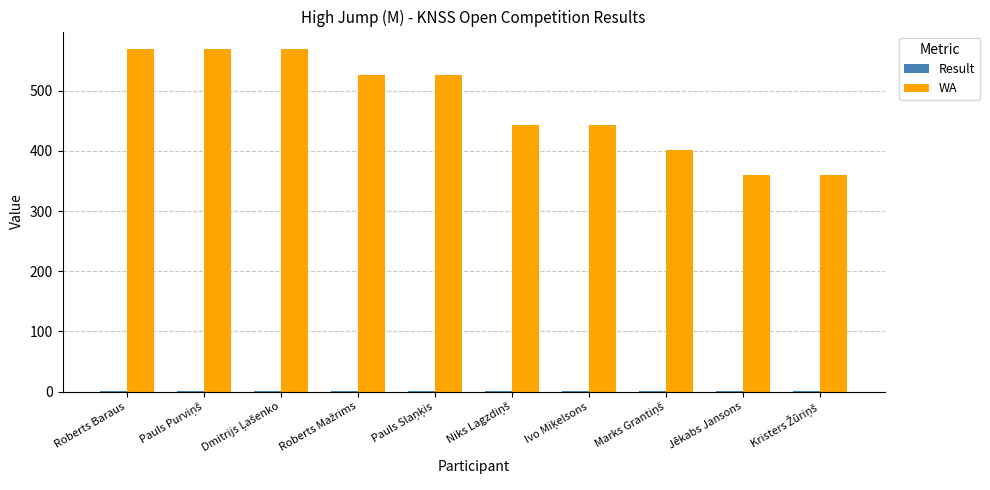

Which series has the largest total across all categories?

WA